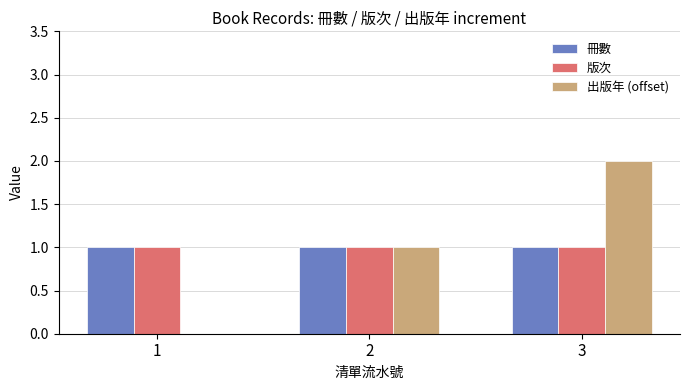

What is the maximum value for 出版年 (offset)?

2